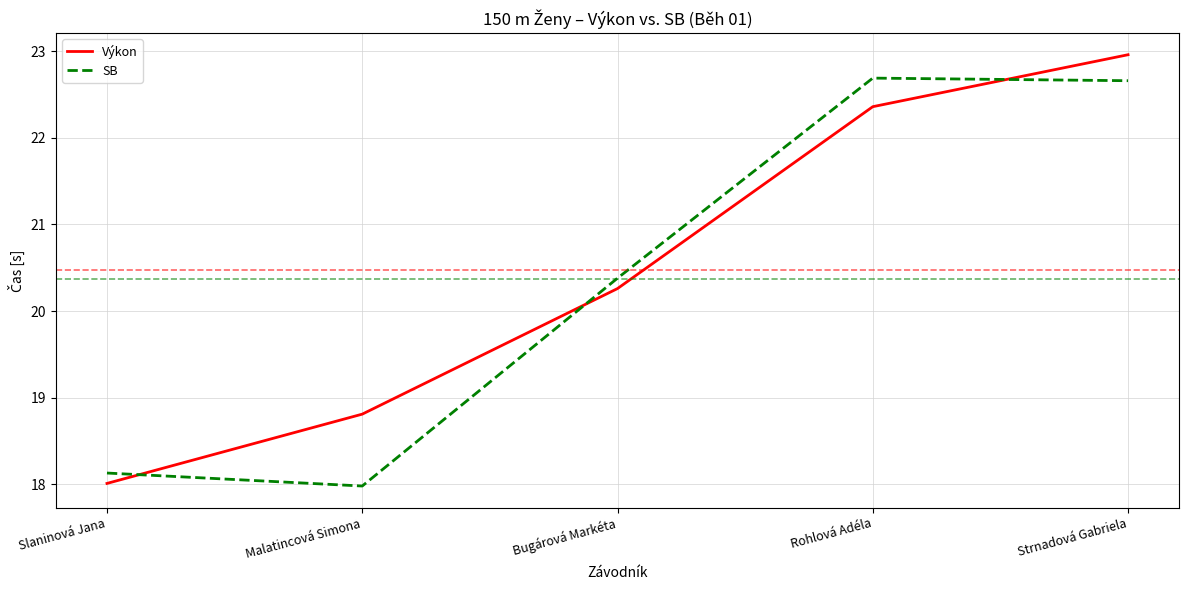

After their last crossing, which series has the higher values: Výkon or SB?

Výkon